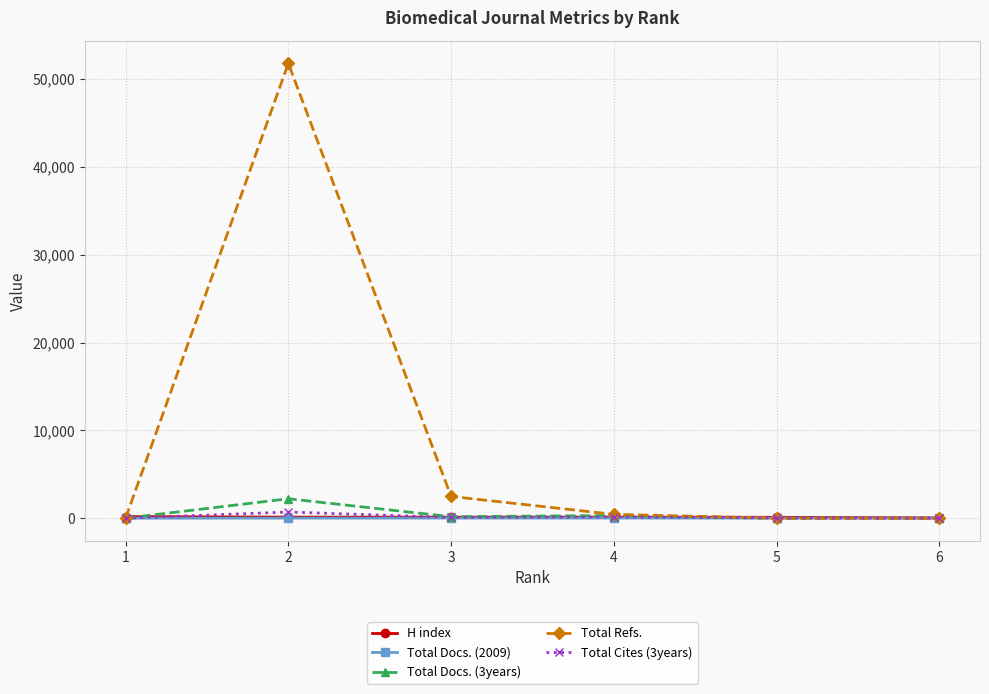

Which series has the largest range (max minus min)?

Total Refs.